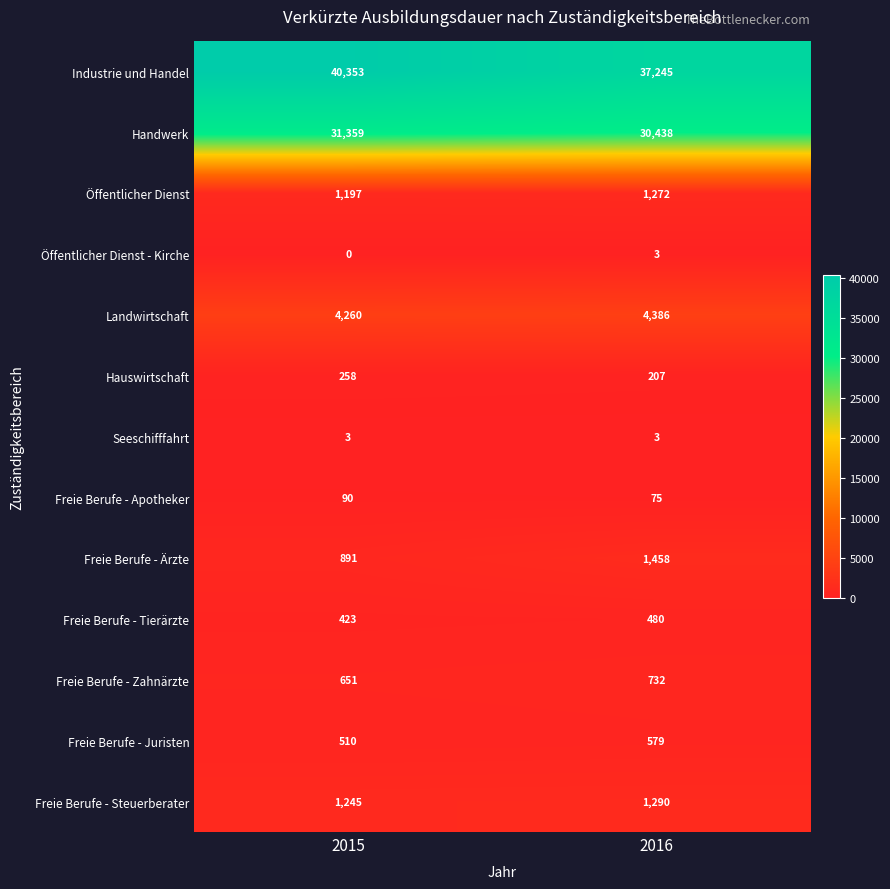

What is the difference between the maximum and minimum values in the Freie Berufe - Steuerberater series?

45